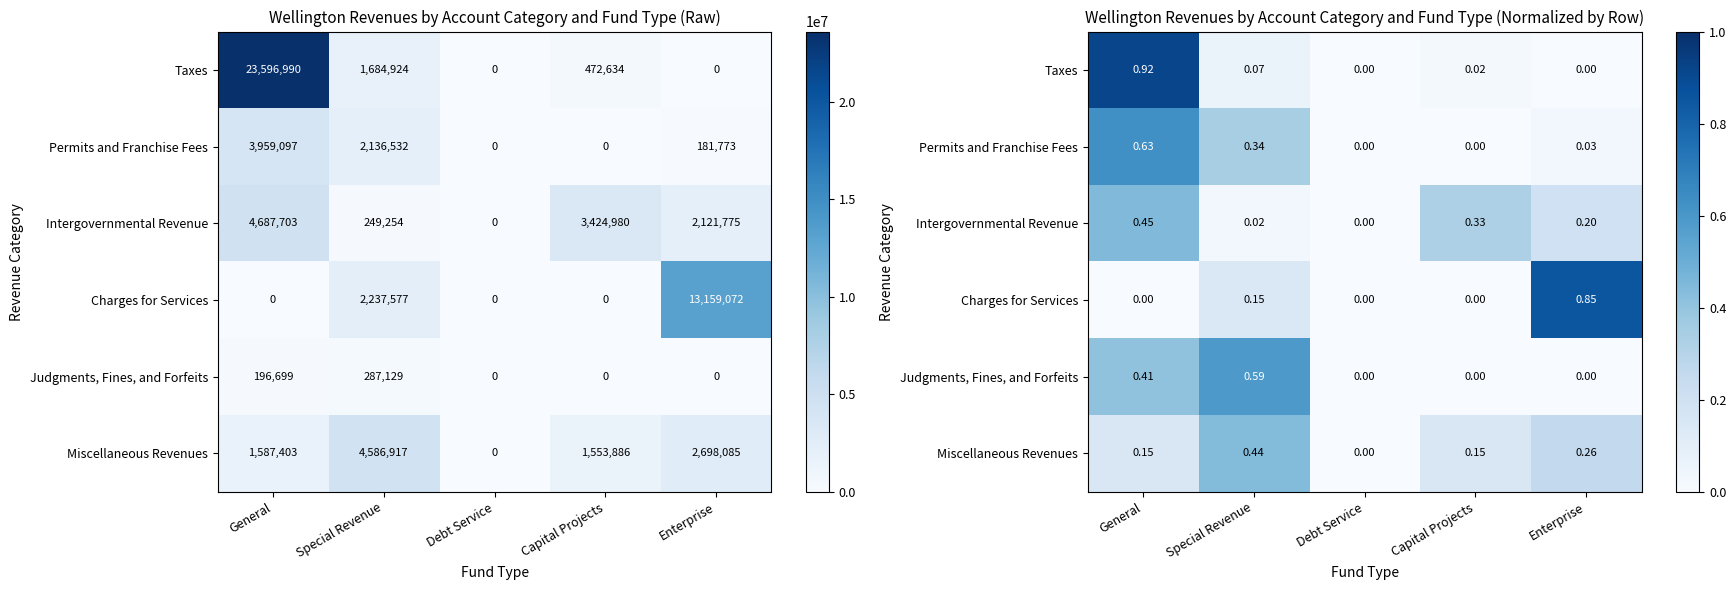

True or false: Permits and Franchise Fees has a value of 0.3 at Special Revenue.

True